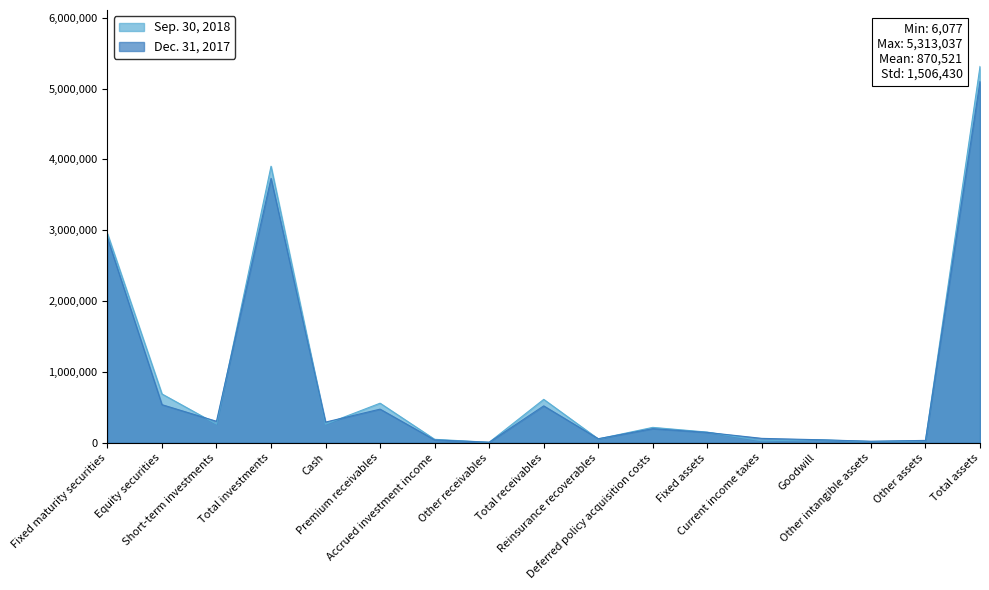

Is it true that Sep. 30, 2018 equals 48021 at Accrued investment income?

True